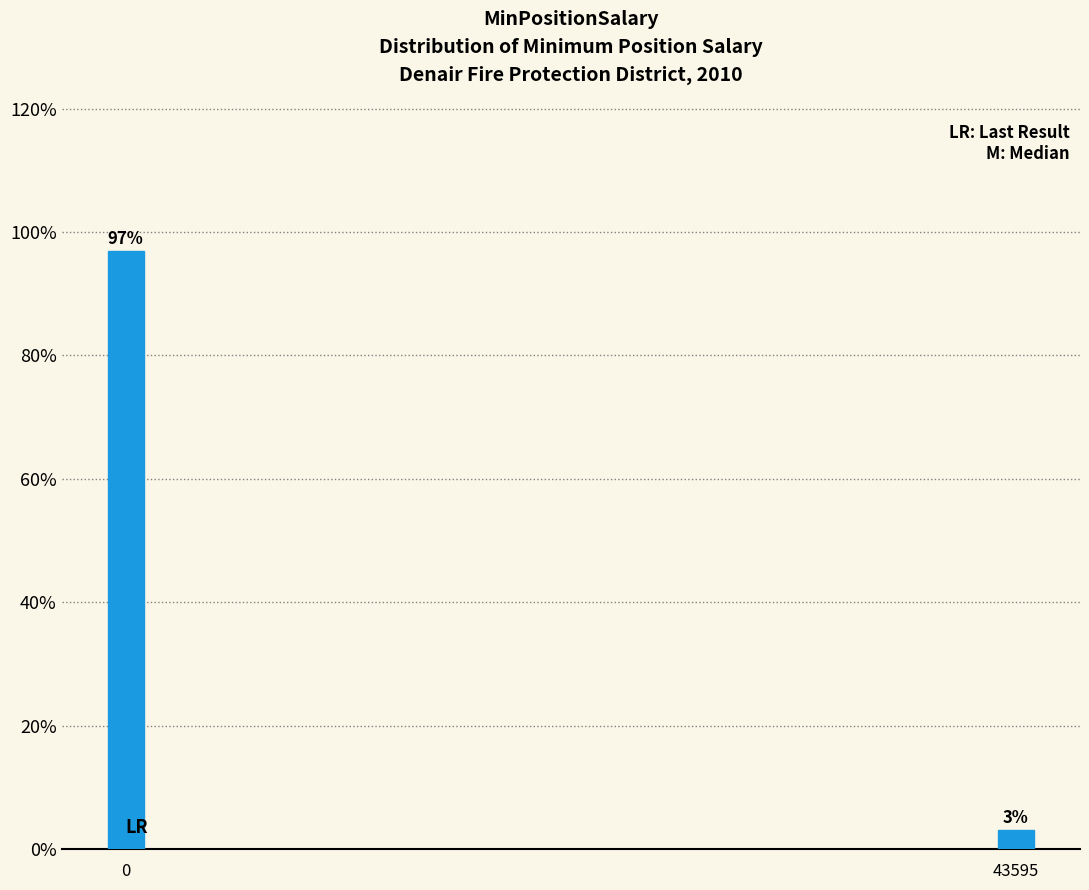

List the labels in order of value, largest first.

0, 43595